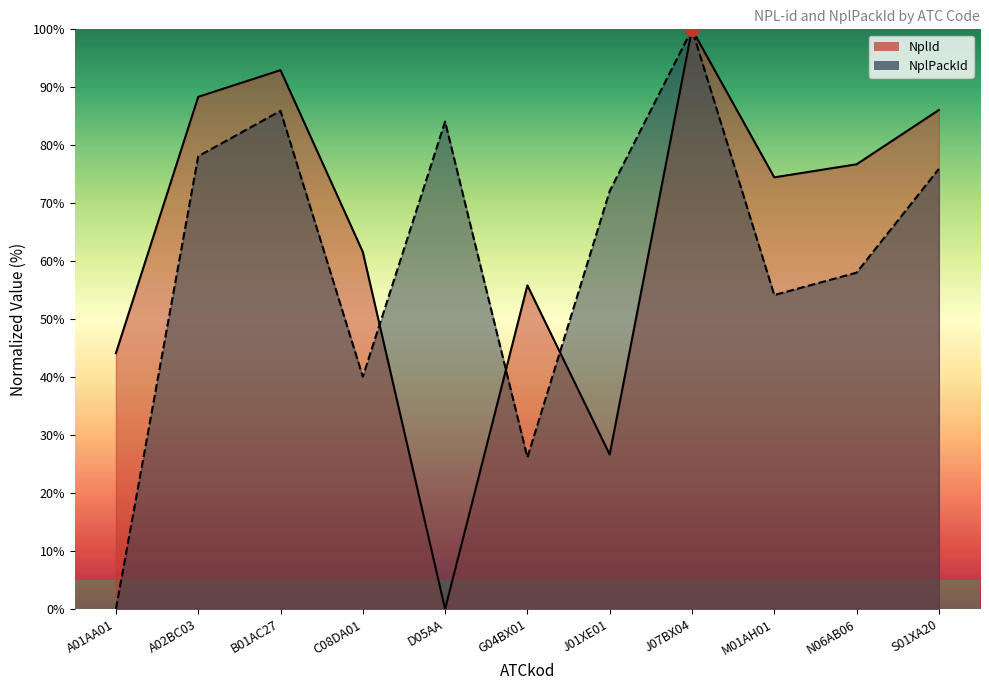

What are all the series names shown in the legend?

NplId, NplPackId